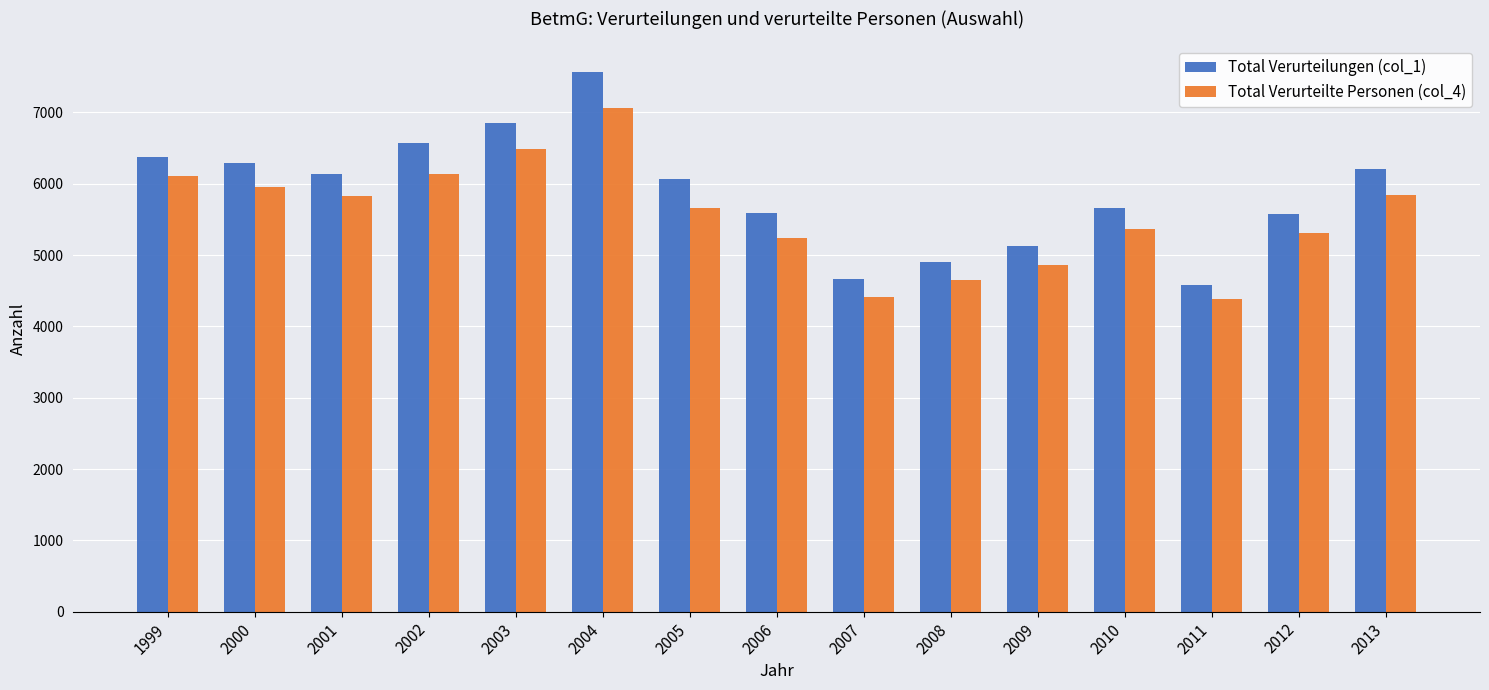

What is the value of the Total Verurteilungen (col_1) bar at the 10th from the left?

4906